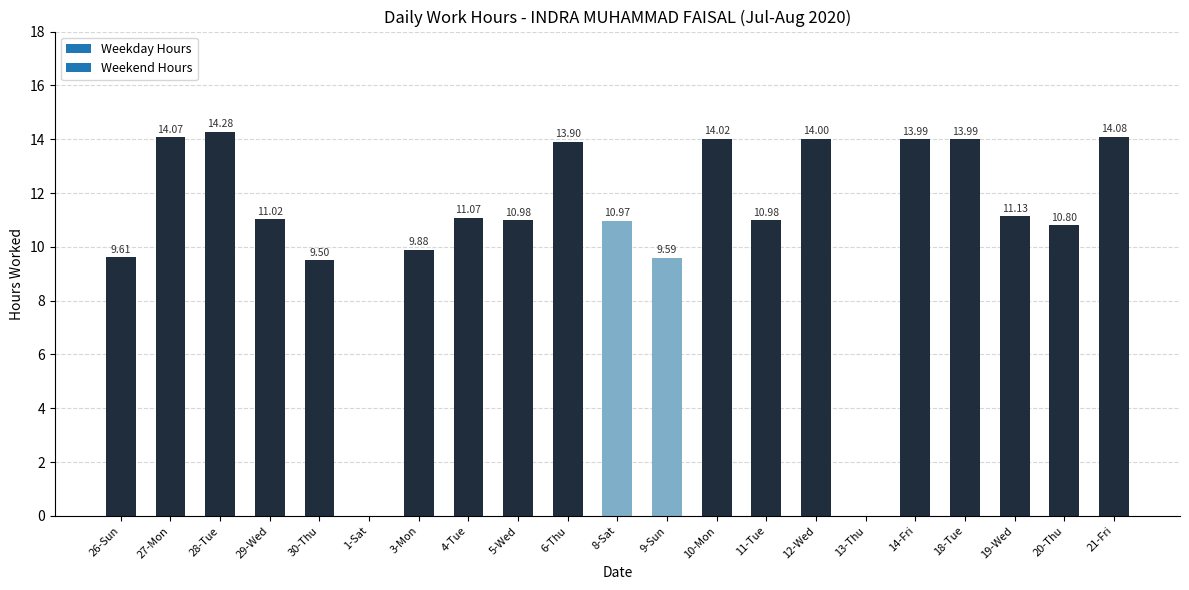

The value at 13-Thu is -7.2. True or false?

False